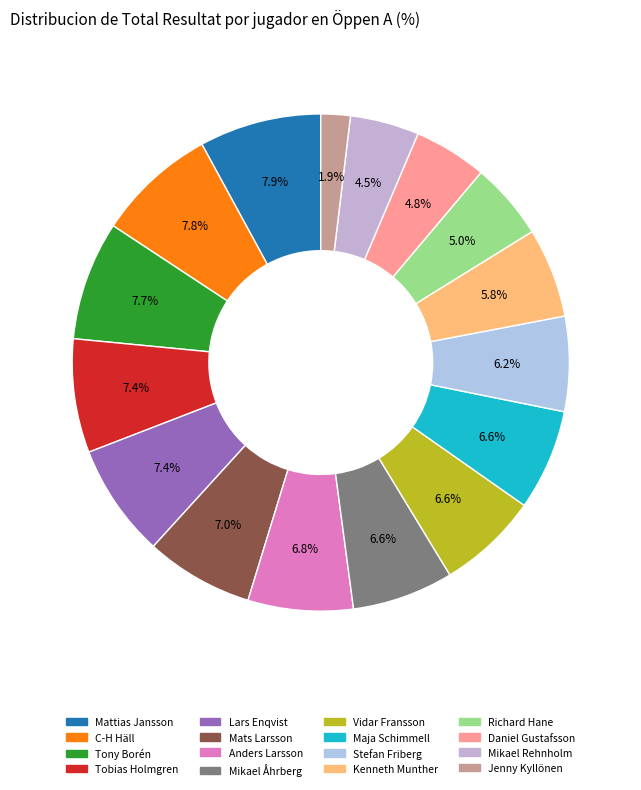

To the nearest percent, what portion does Maja Schimmell represent?

7%